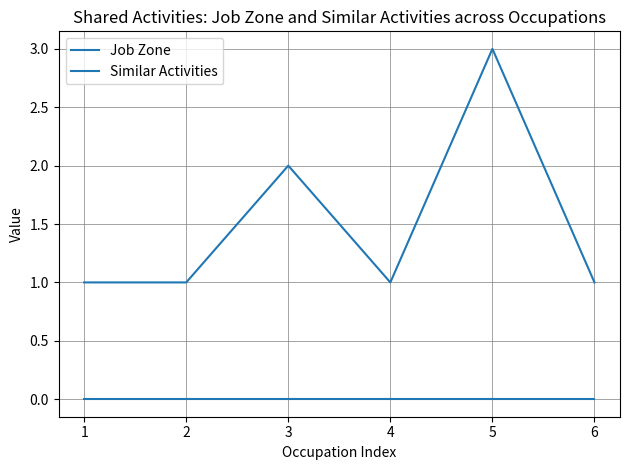

True or false: Job Zone and Similar Activities intersect in this chart.

False